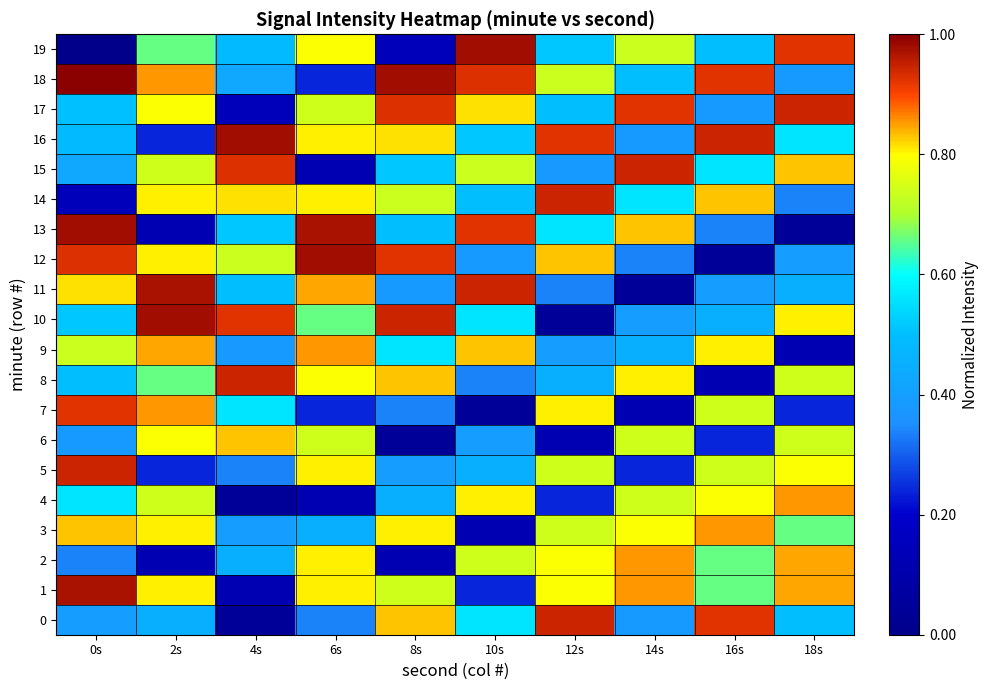

What is the total value across all series at 16s?

11.9